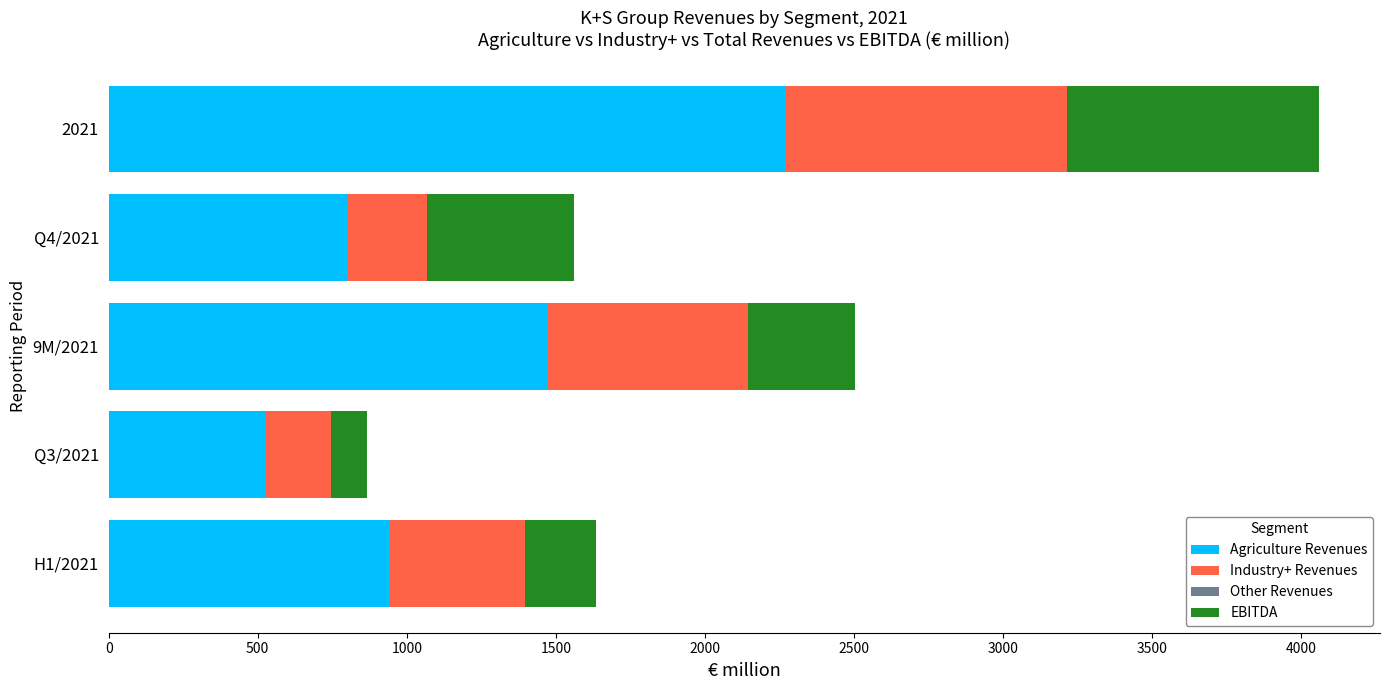

True or false: Agriculture Revenues has a value of 2272.1 at 2021.

True